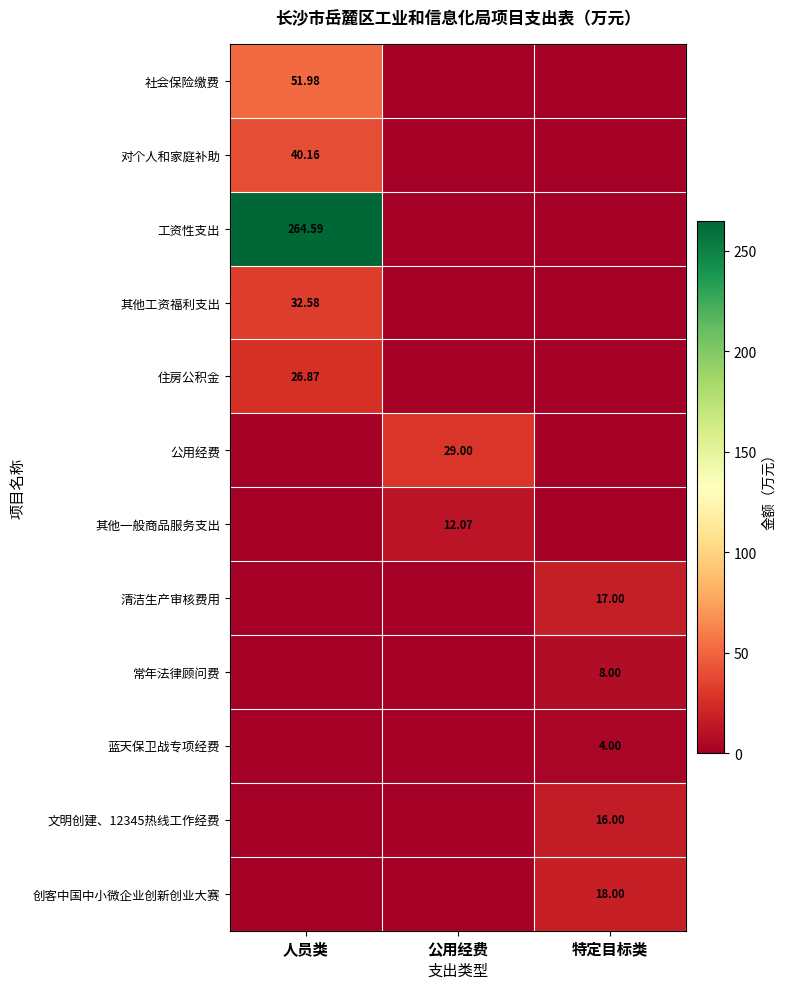

What is the sum of all 其他工资福利支出 values?

32.6